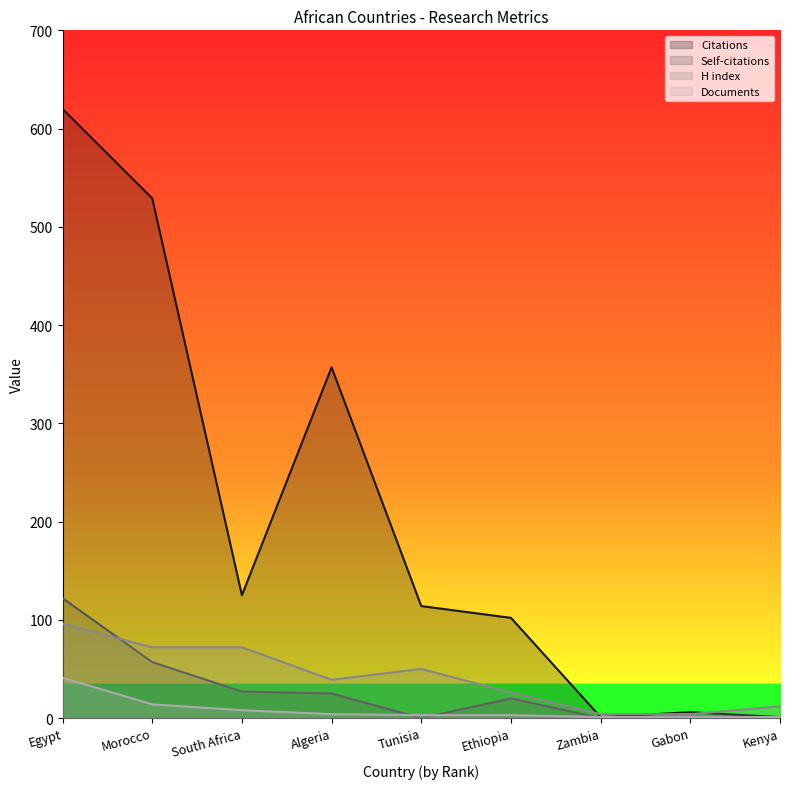

How many data points in Citations are above 114?

4